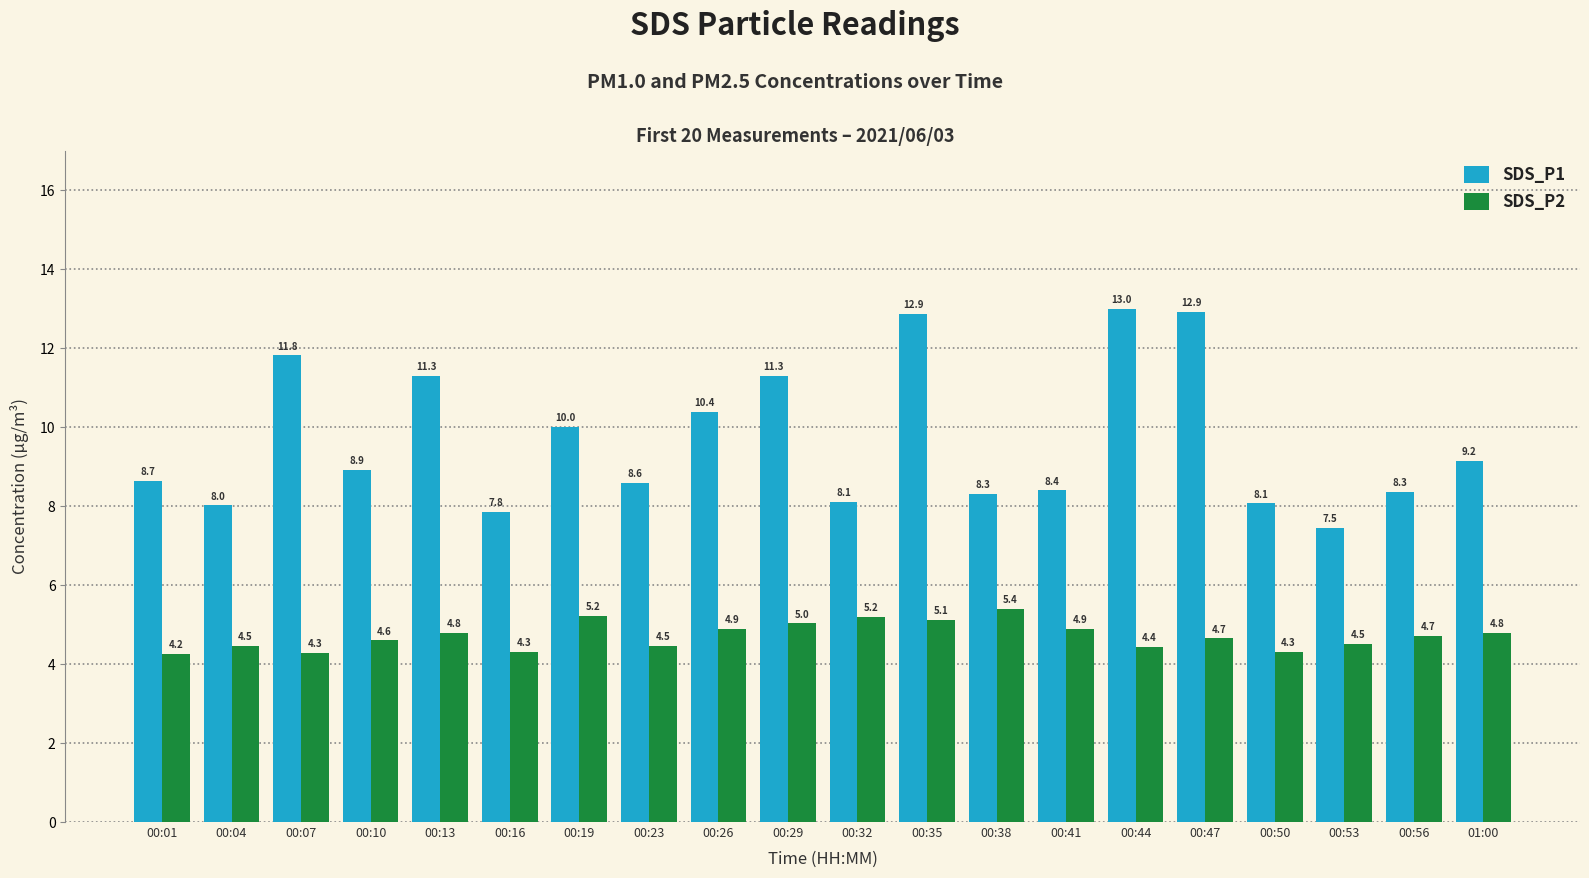

Which category has the lowest value in the SDS_P1 series?

00:53